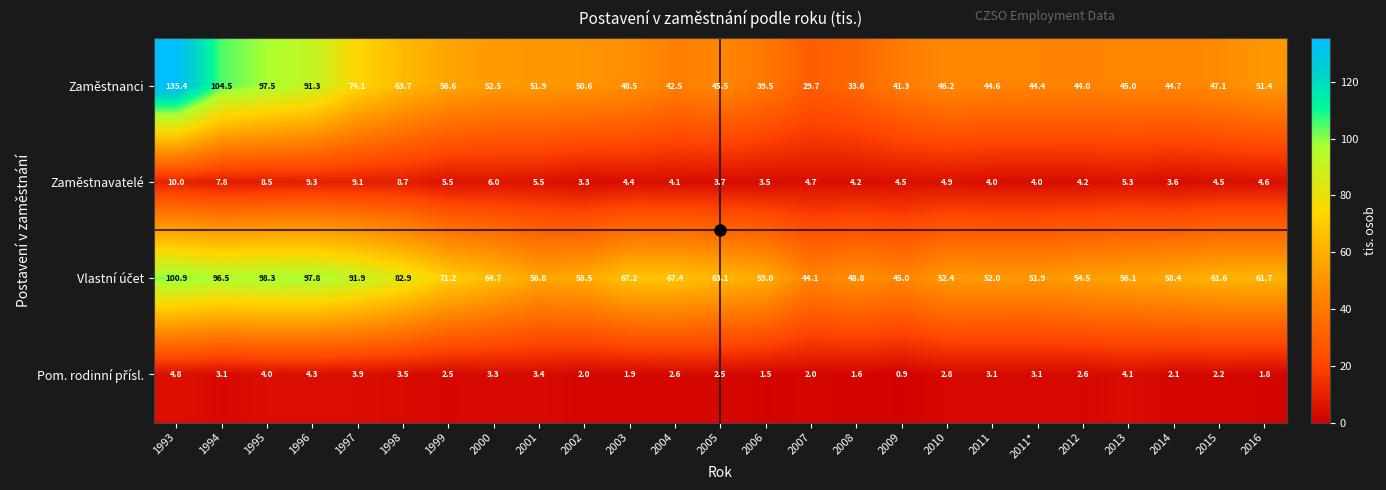

What is the average value of the Zaměstnavatelé series?

5.5